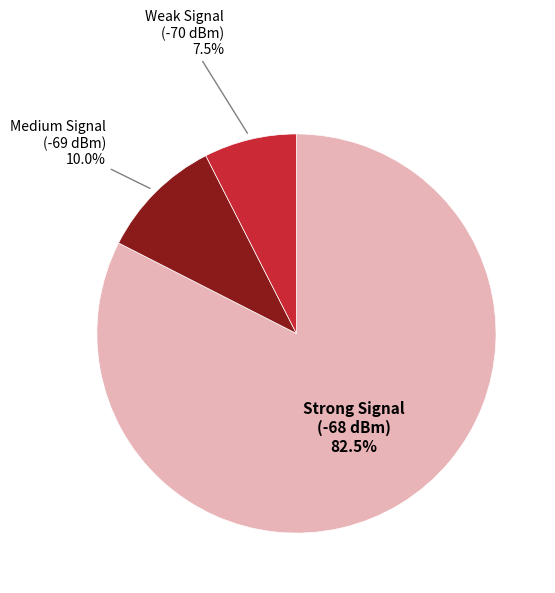

Does any single category account for the majority?

Yes